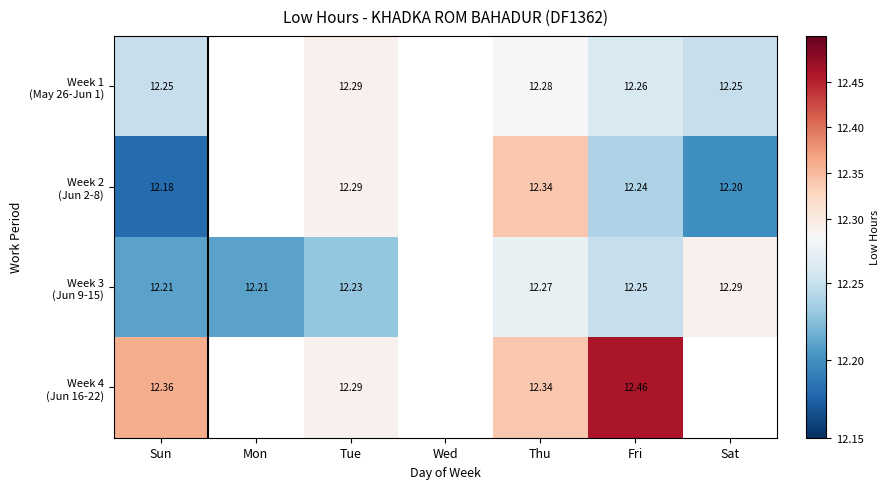

What value does the Week 1 (May 26-Jun 1) series have at Fri?

12.3